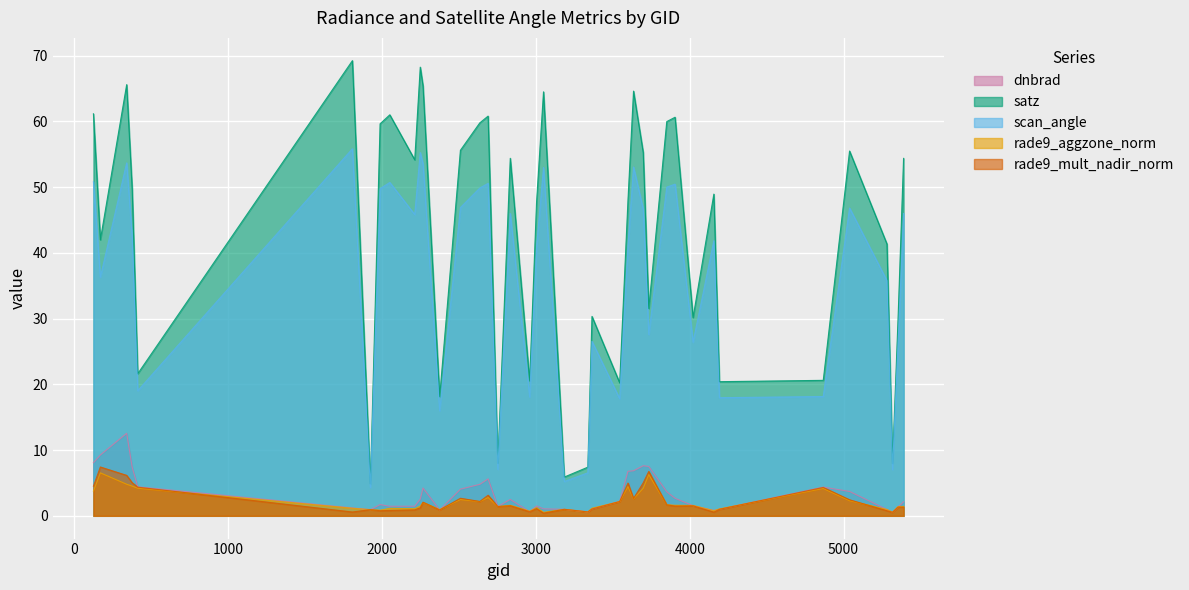

Which series has the largest total across all categories?

satz